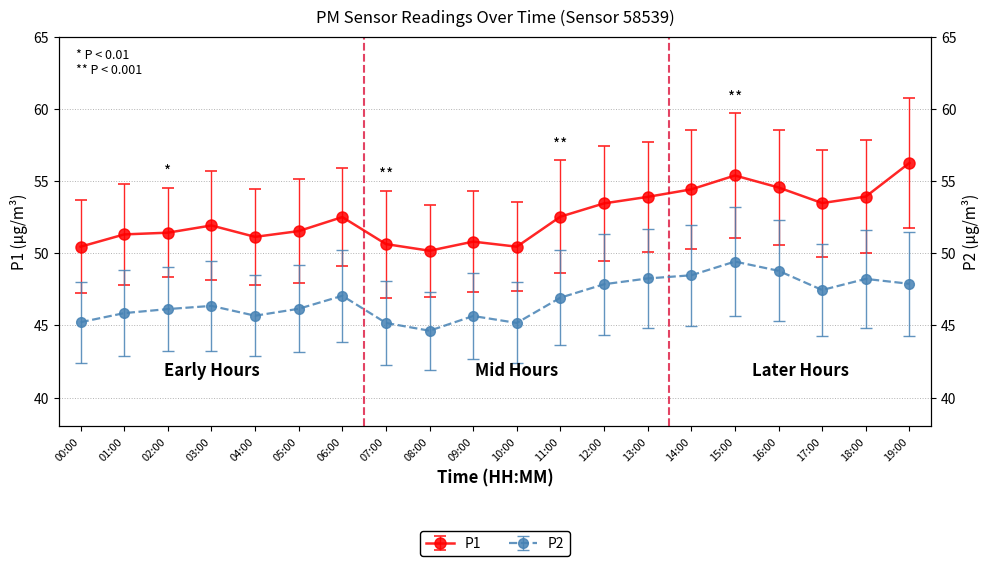

At which label does P2 first exceed 46?

02:00